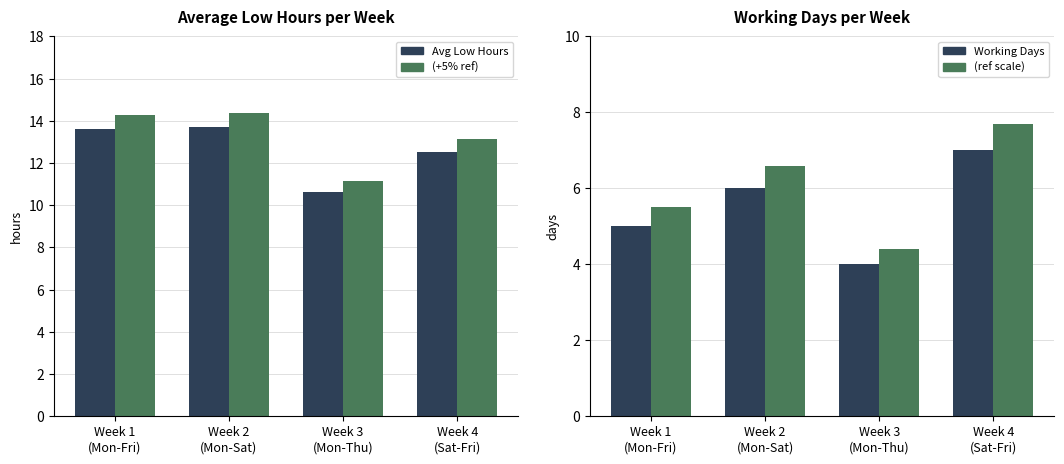

Is the value of (+5% ref) at Week 2
(Mon-Sat) greater than the value of (ref scale) at Week 2
(Mon-Sat)?

Yes